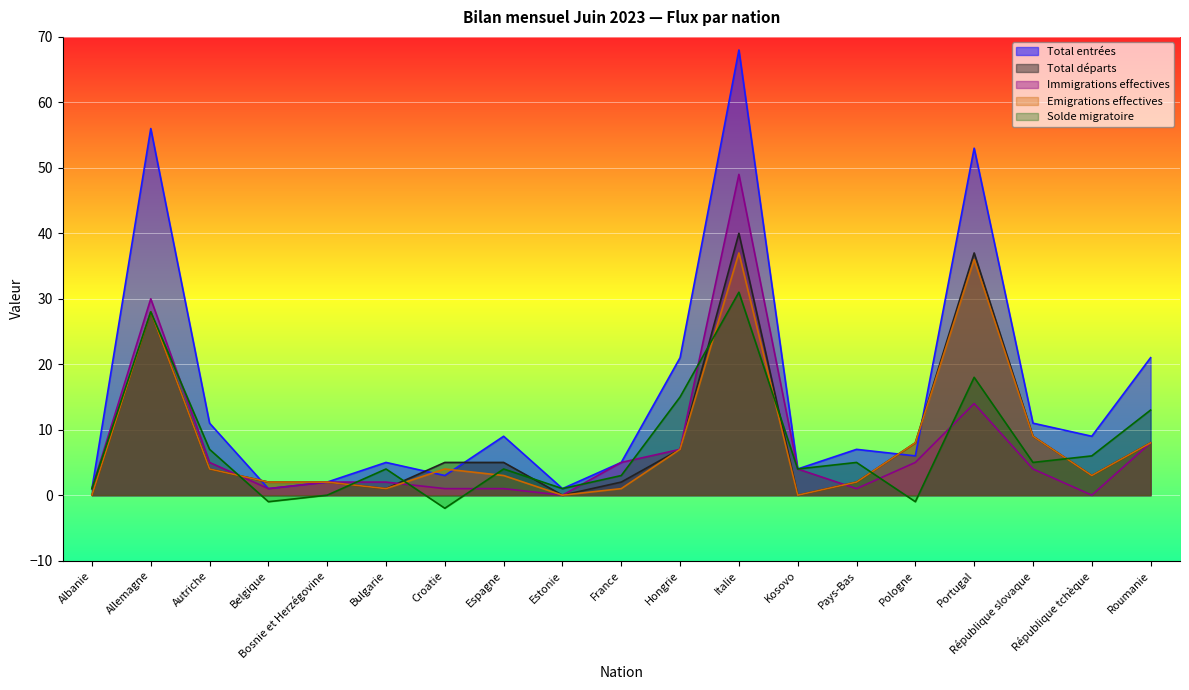

What is the value of the Immigrations effectives point at the 15th from the left?

5